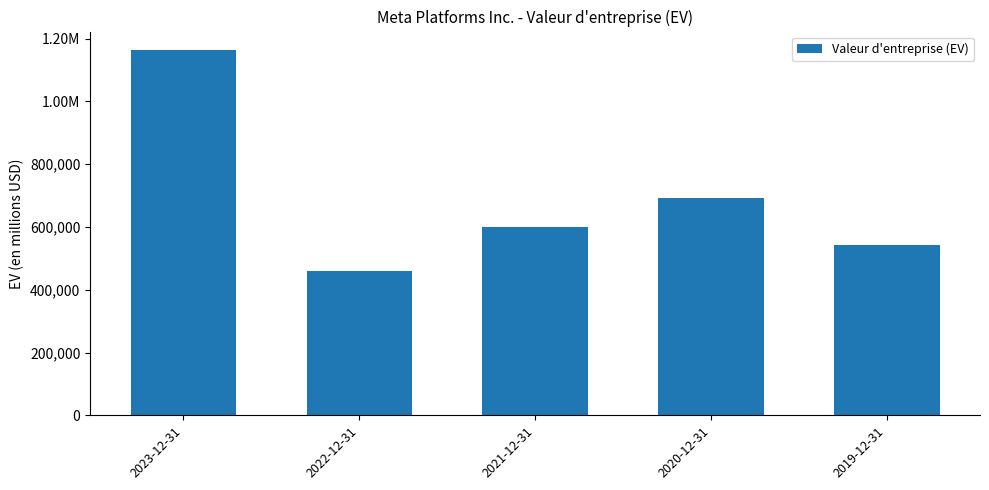

Are the bars horizontal?

No